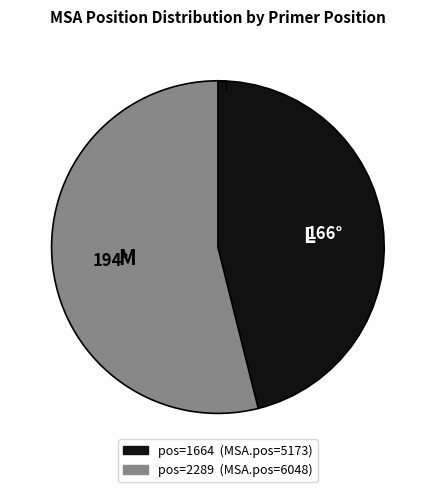

Does any single category account for the majority?

Yes